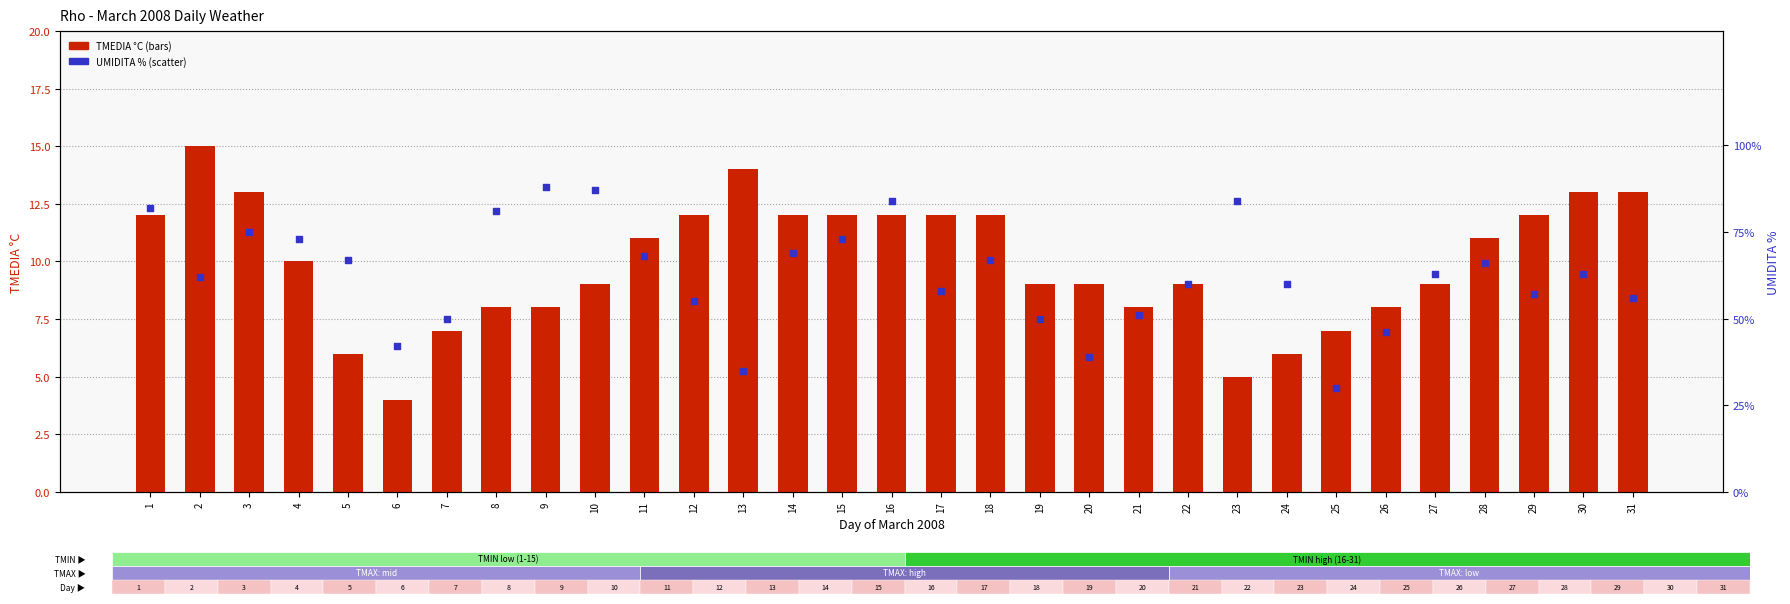

Which series reaches the minimum Y coordinate?

TMEDIA °C